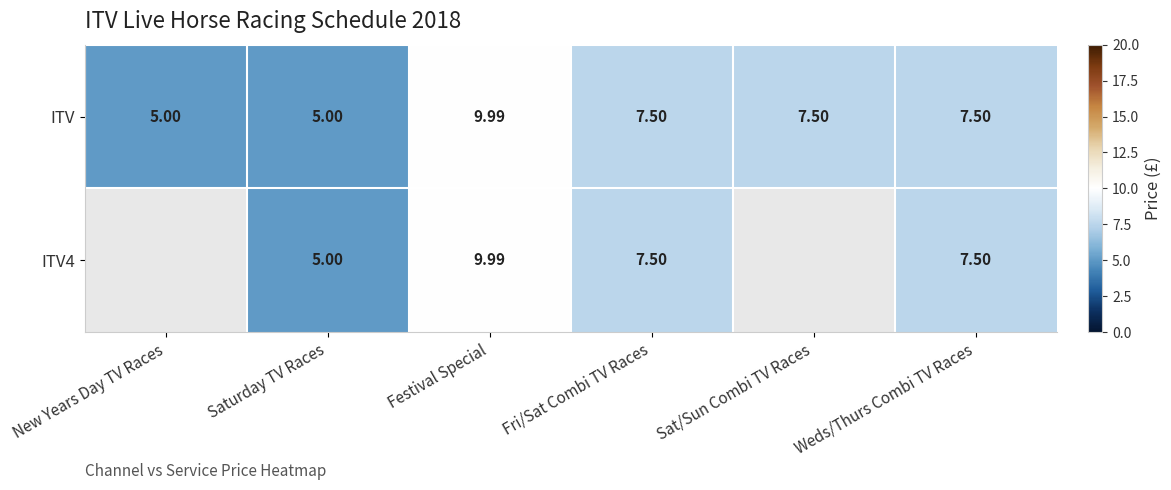

At which label does ITV first exceed 7?

Festival Special